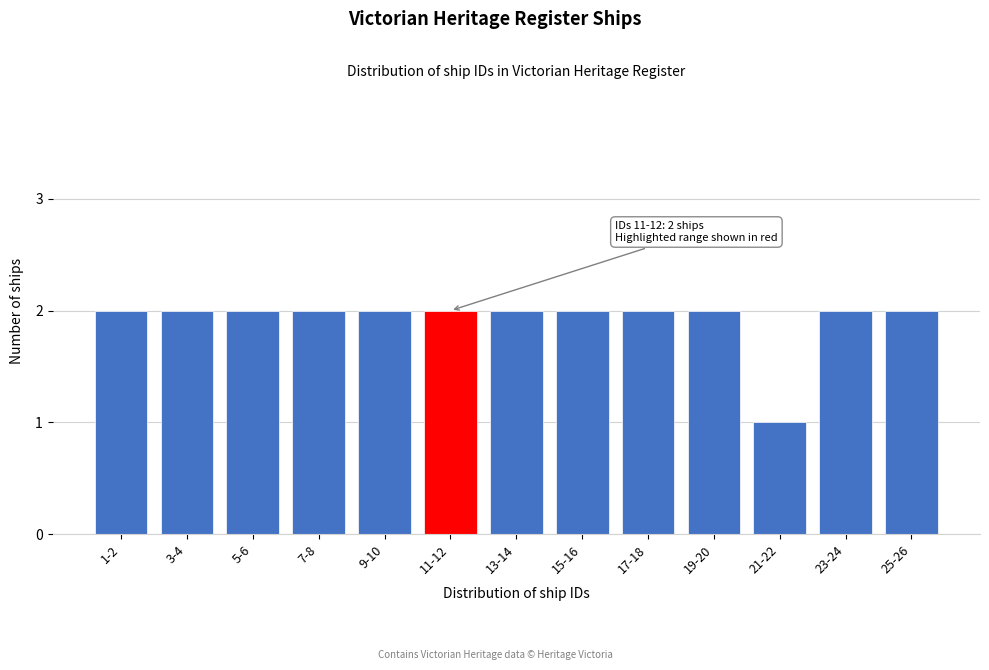

Reading right to left, extract all data points from this chart.

25-26=2	23-24=2	21-22=1	19-20=2	17-18=2	15-16=2	13-14=2	11-12=2	9-10=2	7-8=2	5-6=2	3-4=2	1-2=2